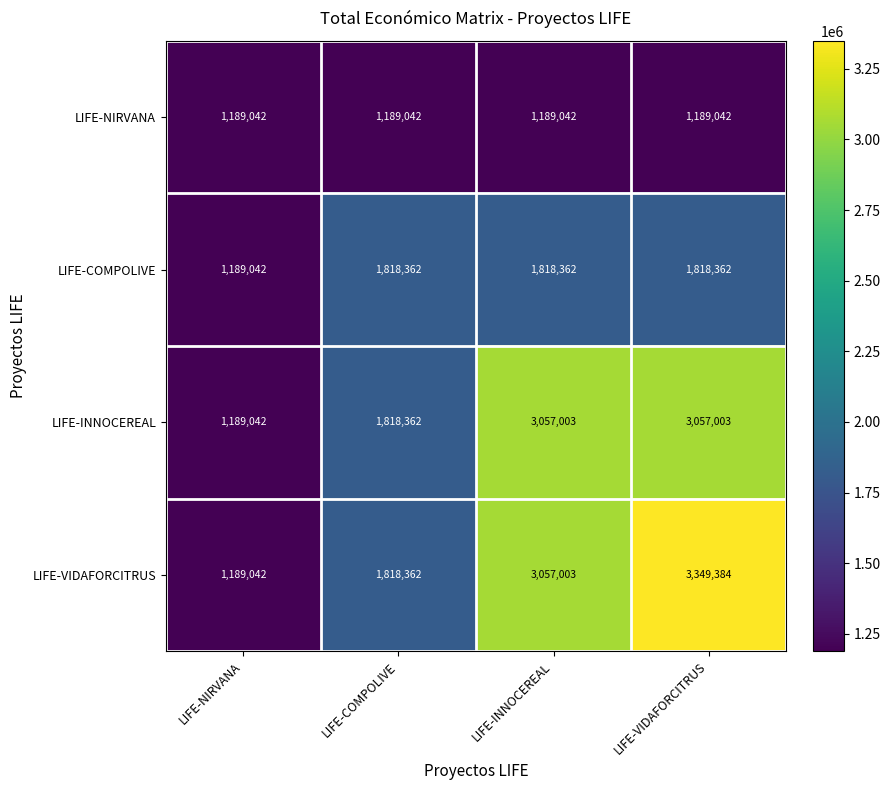

Which series has the largest total across all categories?

LIFE-VIDAFORCITRUS